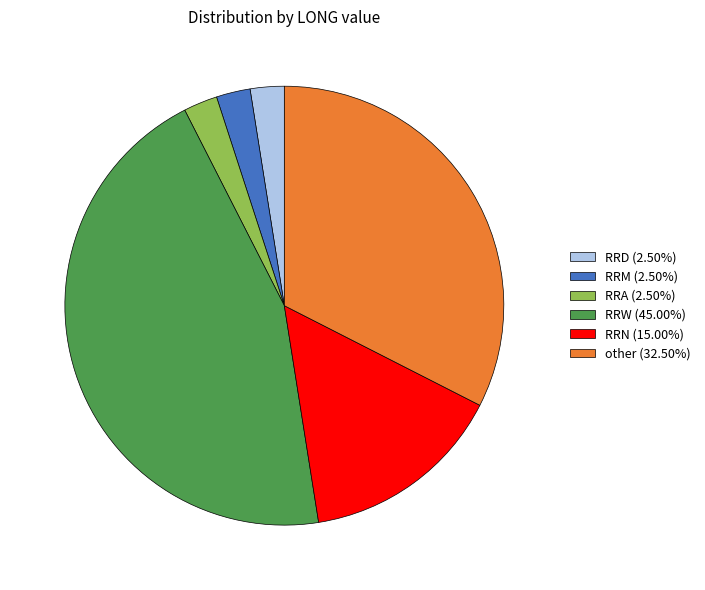

What is the ratio of the value at RRM (2.50%) to the value at RRD (2.50%)?

1.0